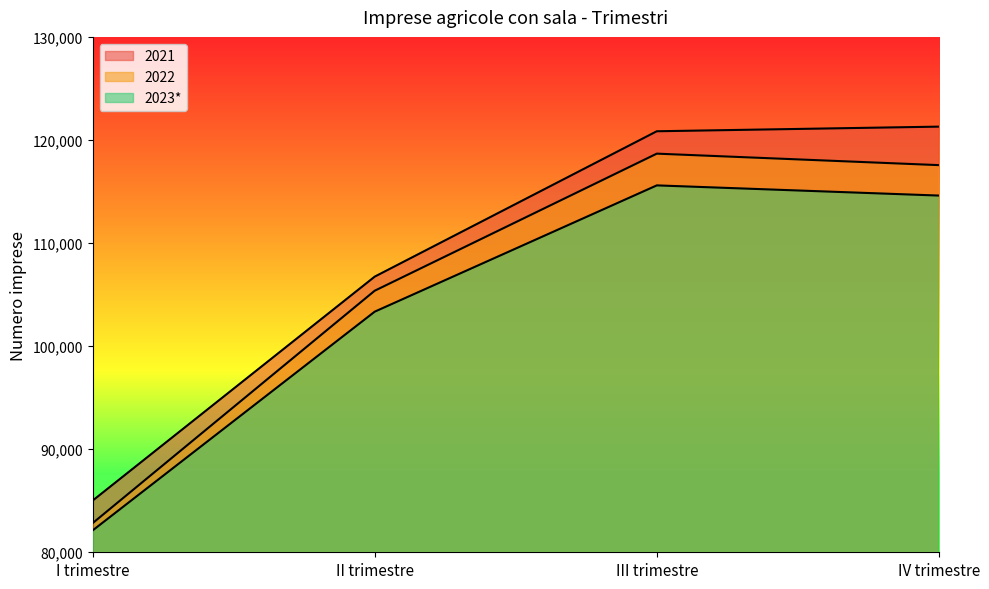

At which category does the chart reach its peak across all series?

IV trimestre